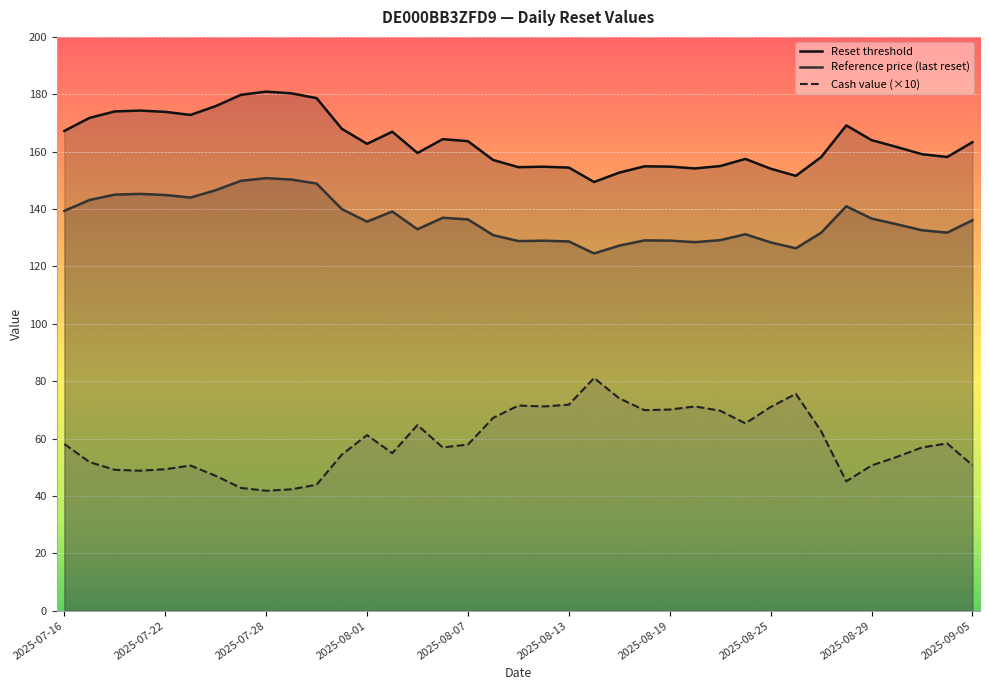

What is the difference between the second highest and minimum values in the Reset threshold series?

30.9